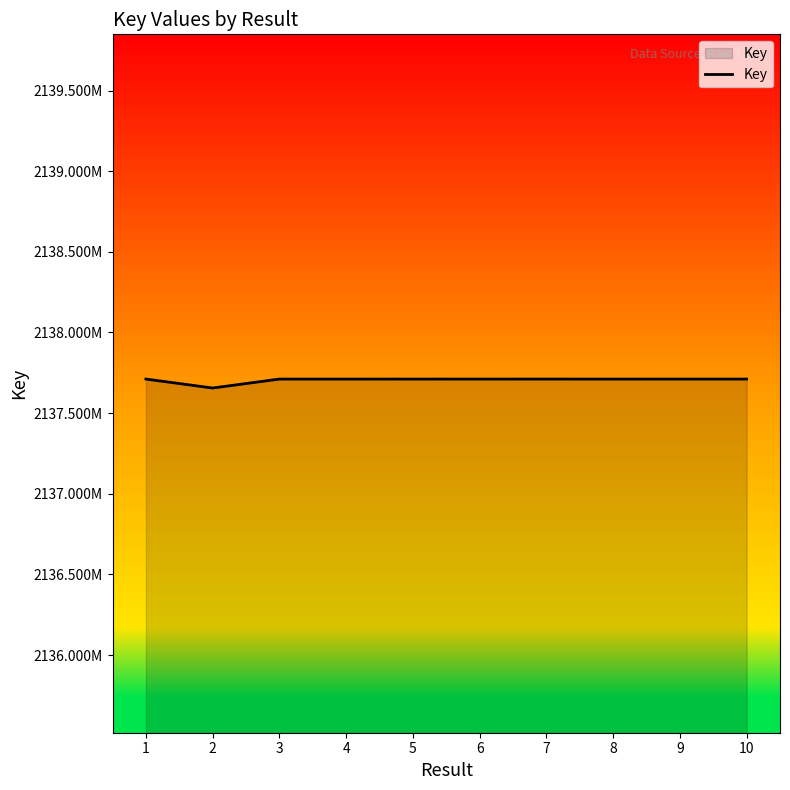

What is the ratio of the value at 8 to the value at 6?

1.0